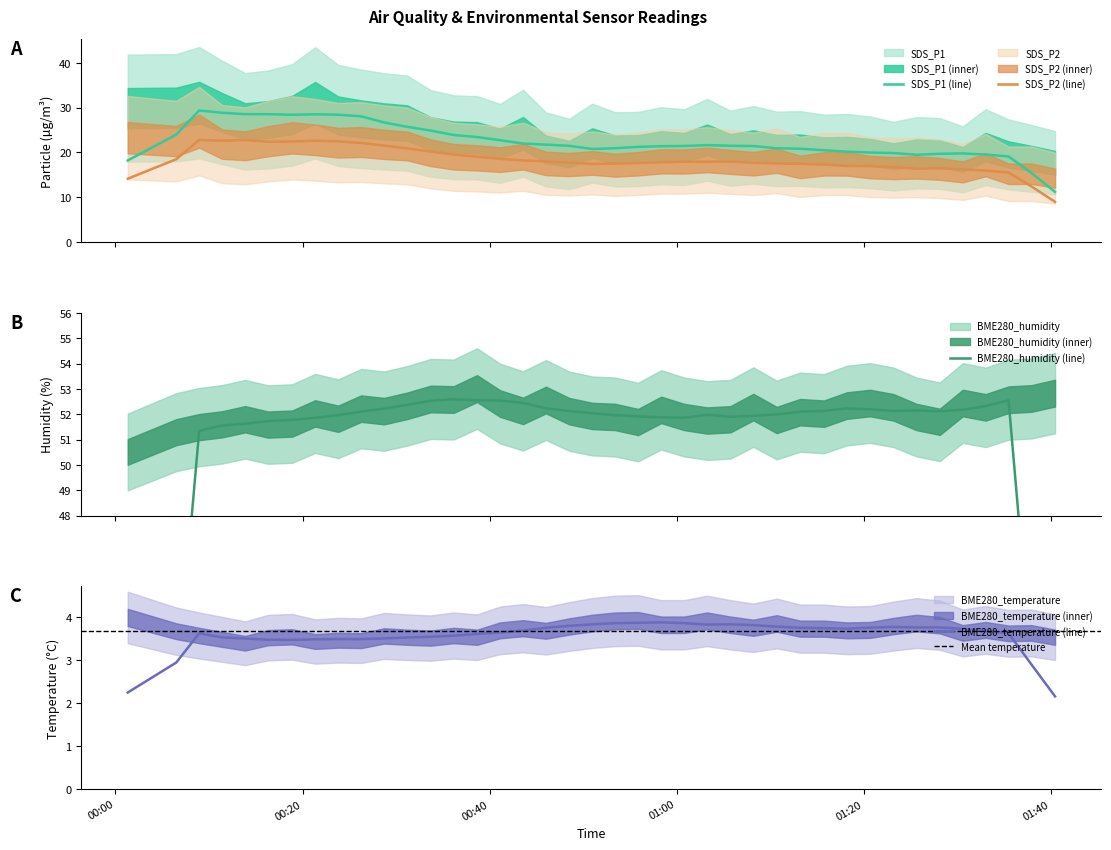

True or false: SDS_P2 and SDS_P1 cross at least once.

False